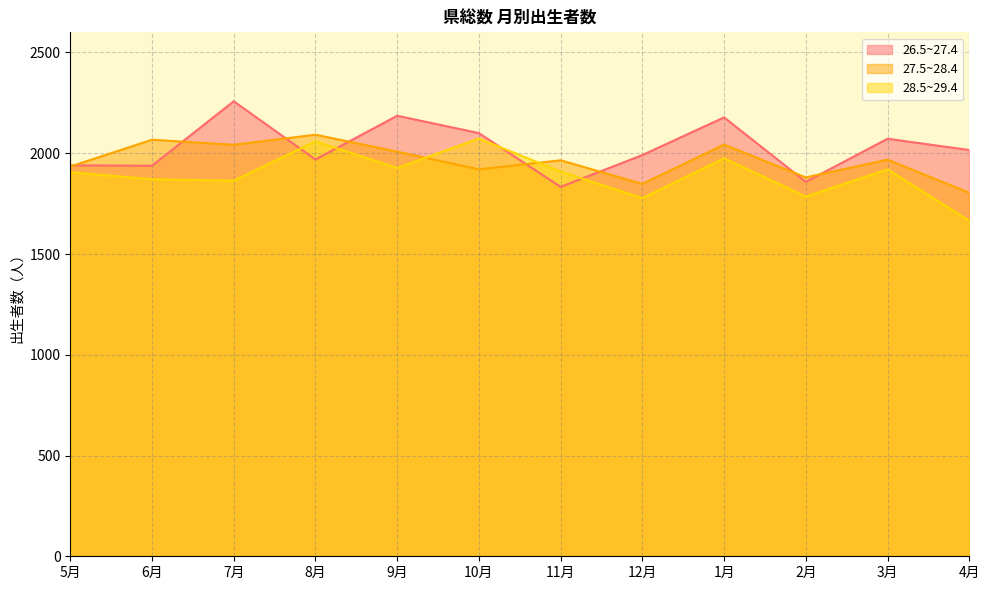

How many lines are shown in the chart?

3